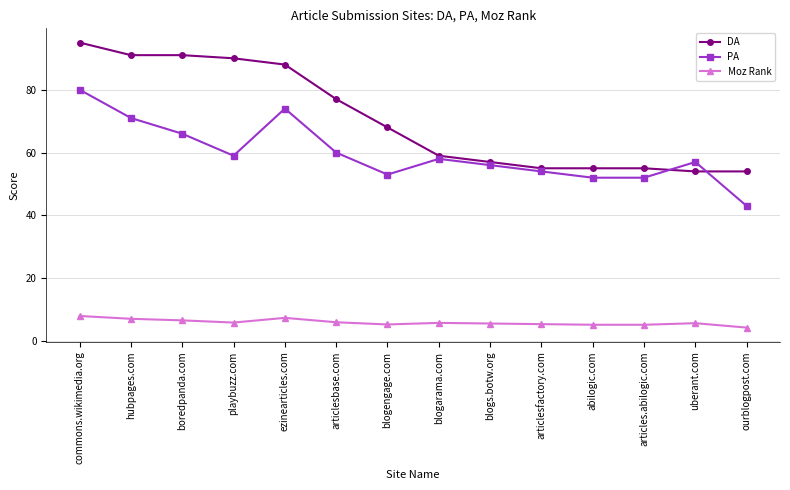

What is the spread (max minus min) of values at blogarama.com?

53.2